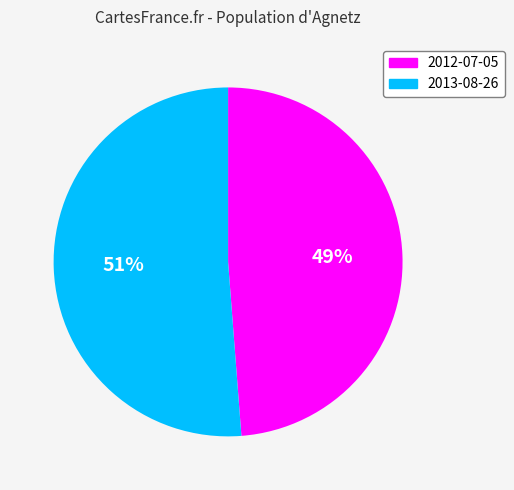

To the nearest percent, what is the average slice percentage?

50%